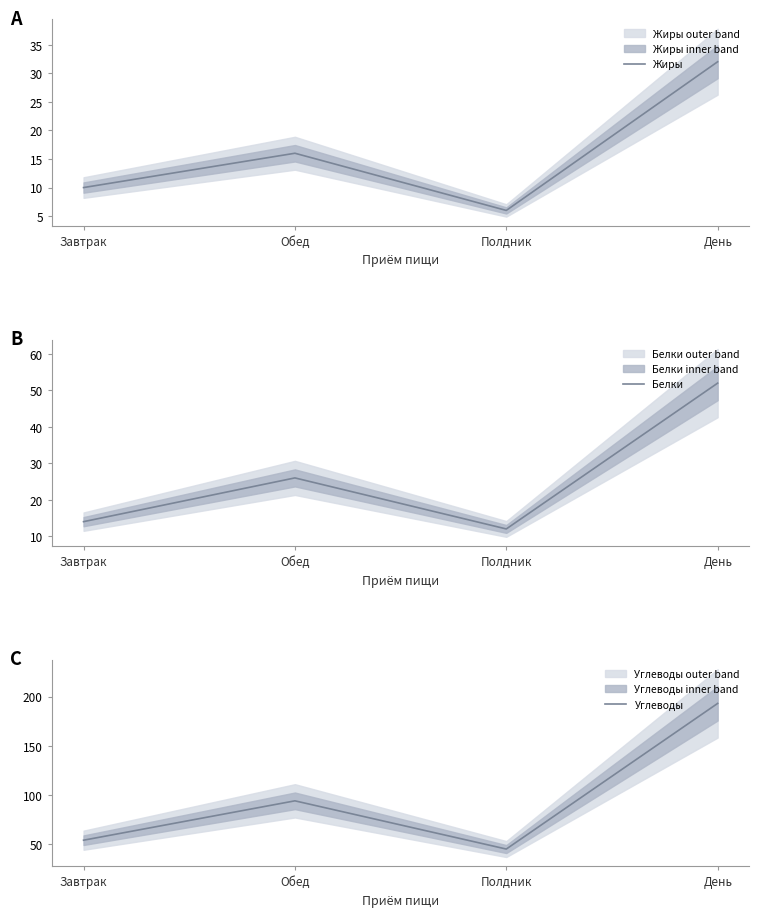

Reading right to left, extract all data points from this chart.

Жиры: 32	6	16	10
Белки: 52	12	26	14
Углеводы: 193	45	94	54